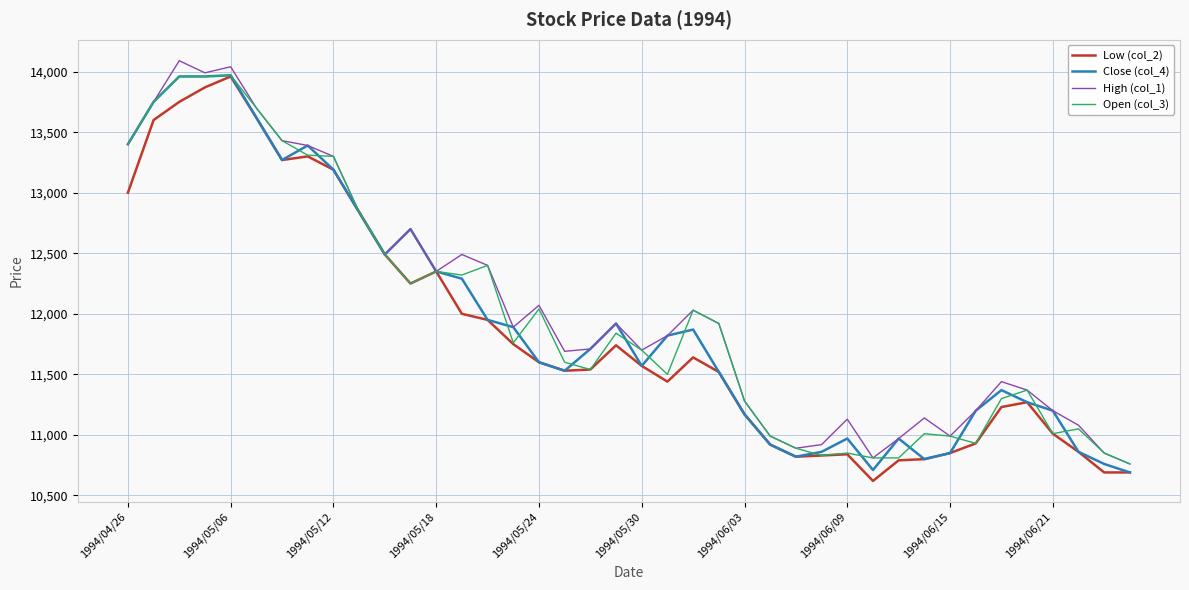

What is the maximum value for Close (col_4)?

13970